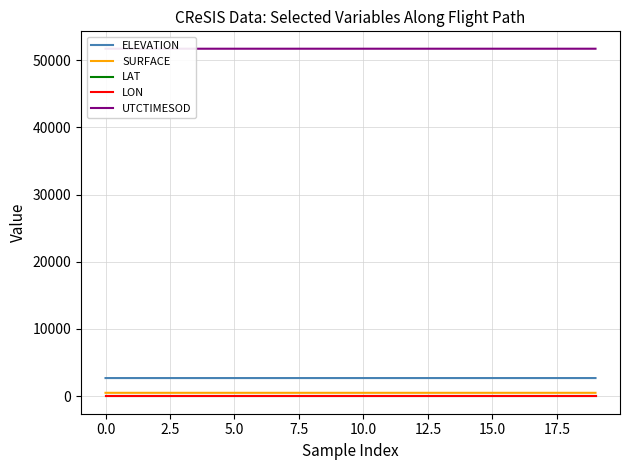

Reading right to left, extract all data points from this chart.

ELEVATION: 2681.1	2681.1	2681.1	2681.1	2681.1	2681.1	2681.1	2681.0	2681.0	2681.0	2681.0	2681.0	2681.0	2681.0	2680.9	2680.9	2680.9	2680.9	2680.9	2680.9
SURFACE: 484.7	484.6	484.6	484.5	484.5	484.5	484.5	484.5	484.5	484.5	484.5	484.5	484.5	484.5	484.5	484.5	484.5	484.5	484.5	484.5
LAT: 66.4	66.4	66.4	66.4	66.4	66.4	66.4	66.4	66.4	66.4	66.4	66.4	66.4	66.4	66.4	66.4	66.4	66.4	66.4	66.4
LON: -40.9	-40.9	-40.9	-40.9	-40.9	-40.9	-40.9	-40.9	-40.9	-40.9	-40.9	-40.9	-40.9	-40.9	-40.9	-40.9	-40.9	-40.9	-40.9	-40.9
UTCTIMESOD: 51701.5	51701.5	51701.5	51701.4	51701.4	51701.3	51701.3	51701.3	51701.2	51701.2	51701.1	51701.1	51701.1	51701.0	51701.0	51700.9	51700.9	51700.9	51700.8	51700.8